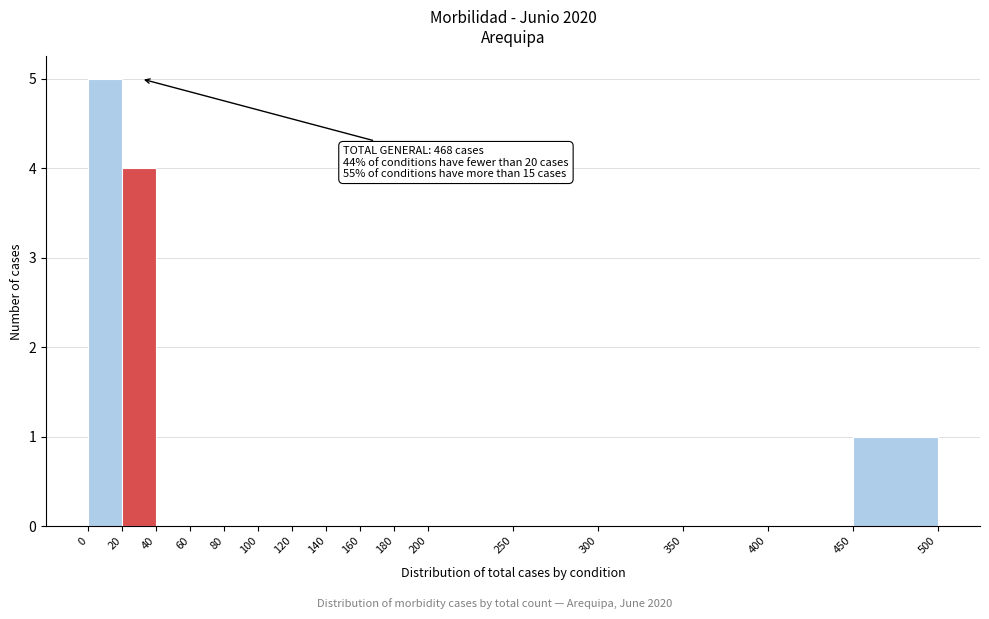

Over which range of the x-axis is the bar tallest?

0 to 20